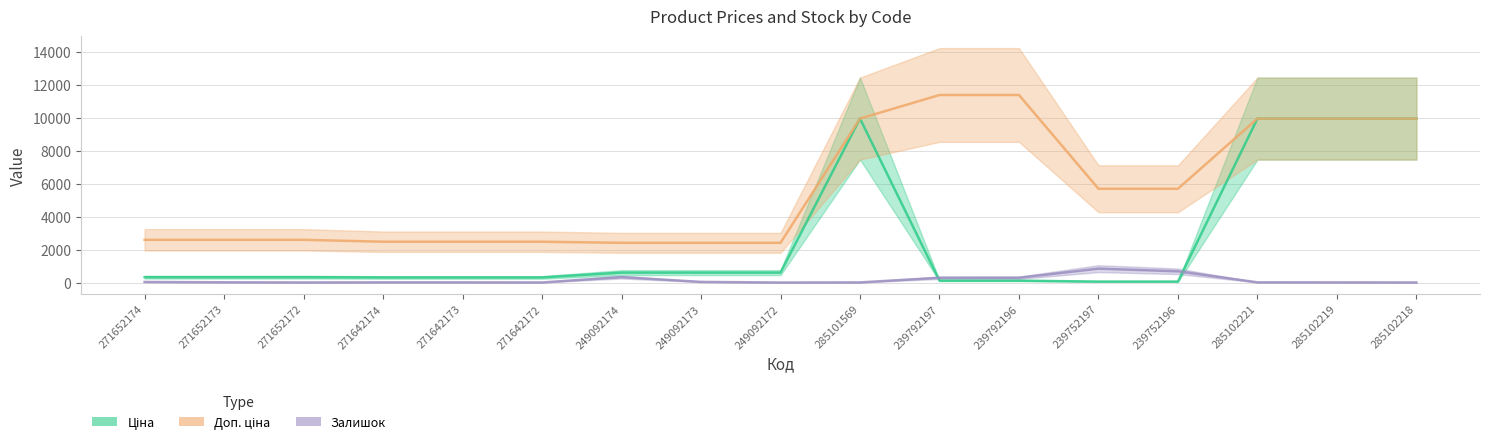

What is the difference between the highest and lowest values at 285102219?

9966.0